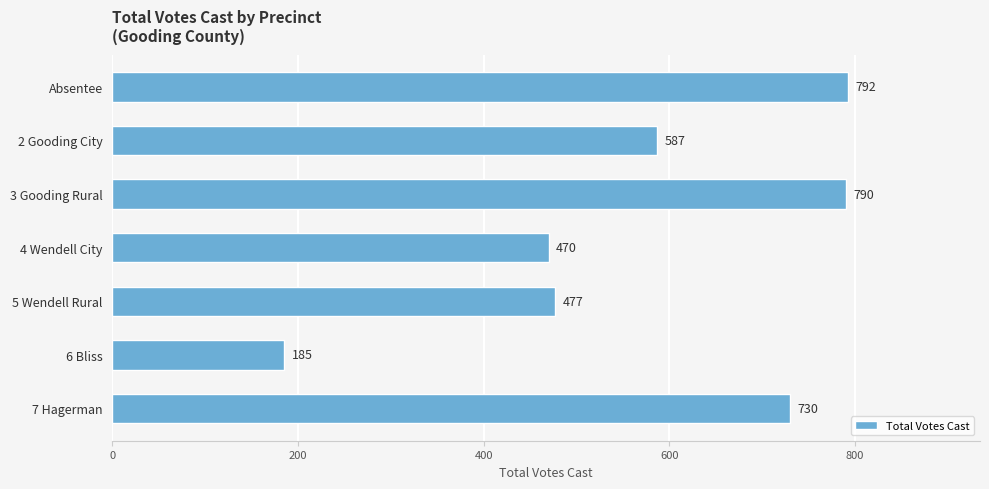

Reading top to bottom, list all the values displayed in this chart.

792	587	790	470	477	185	730